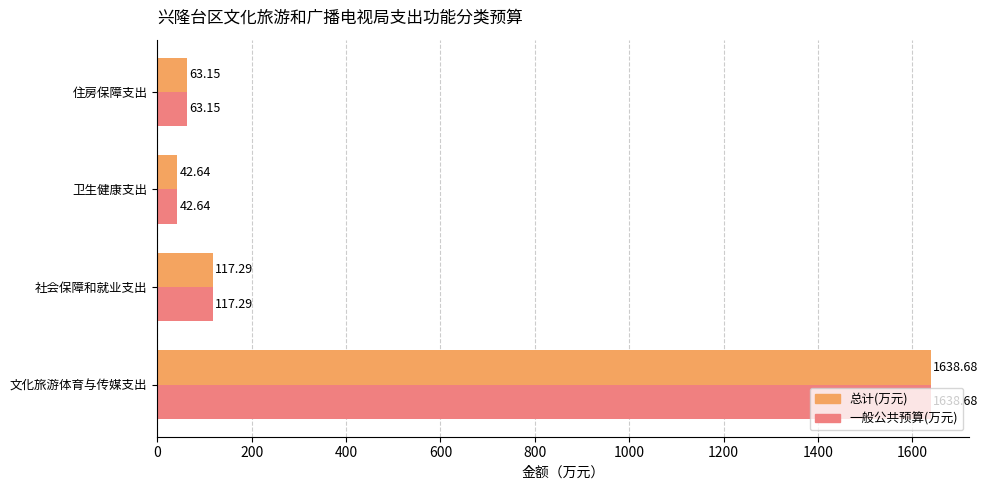

List the labels in order of 总计(万元) value, largest first.

文化旅游体育与传媒支出, 社会保障和就业支出, 住房保障支出, 卫生健康支出